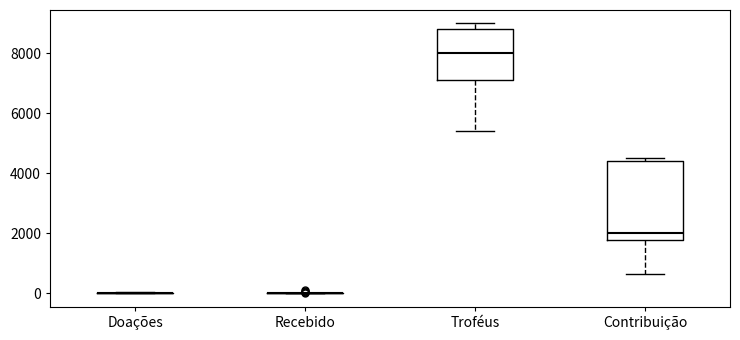

Where does the lower whisker of the box for Contribuição end on the y-axis? The values are not printed on the chart, so give them approximately, as read against the axis.

600